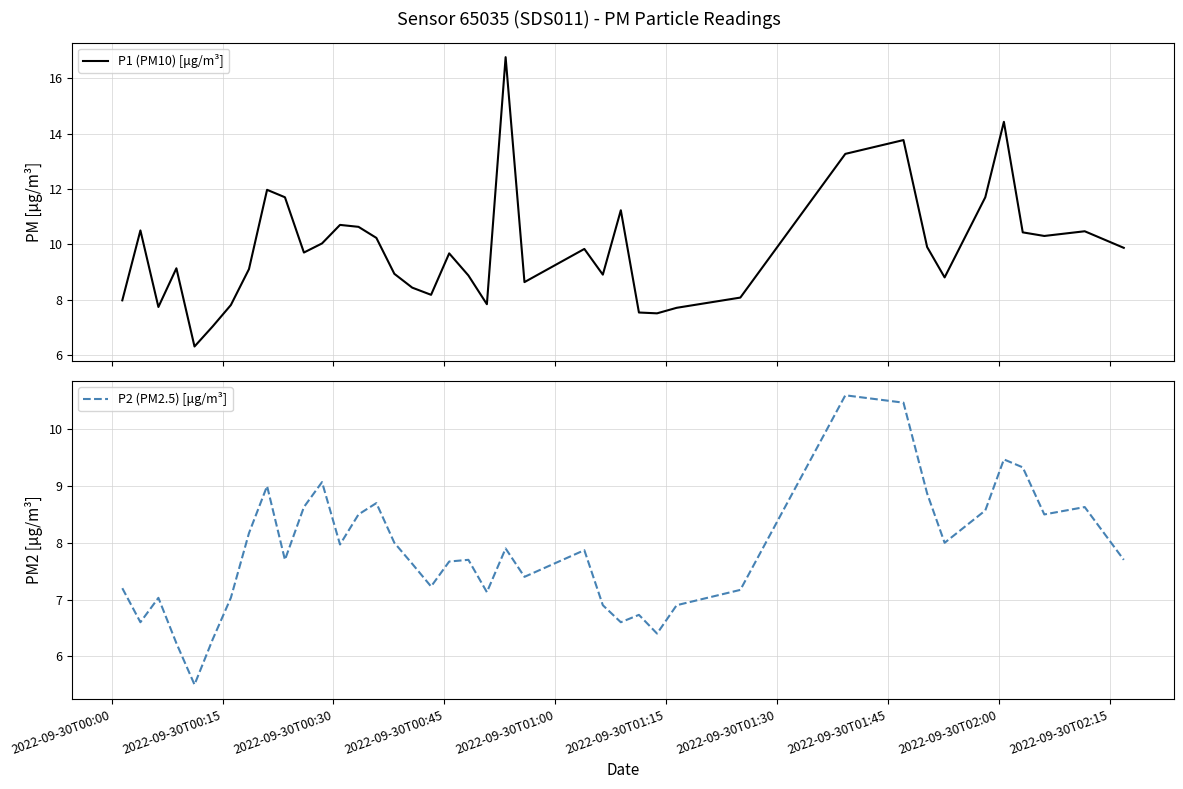

Reading right to left, list all the values displayed in this chart.

P1 (PM10) [μg/m³]: 9.9	10.5	10.3	10.4	14.4	11.7	8.8	9.9	13.8	13.3	8.1	7.7	7.5	7.5	11.2	8.9	9.8	8.6	16.8	7.8	8.9	9.7	8.2	8.4	8.9	10.2	10.6	10.7	10.0	9.7	11.7	12.0	9.1	7.8	7.0	6.3	9.1	7.7	10.5	8.0
P2 (PM2.5) [μg/m³]: 7.7	8.6	8.5	9.3	9.5	8.6	8.0	8.9	10.5	10.6	7.2	6.9	6.4	6.7	6.6	6.9	7.9	7.4	7.9	7.1	7.7	7.7	7.2	7.6	8.0	8.7	8.5	8.0	9.1	8.6	7.7	9.0	8.2	7.0	6.3	5.5	6.2	7.0	6.6	7.2